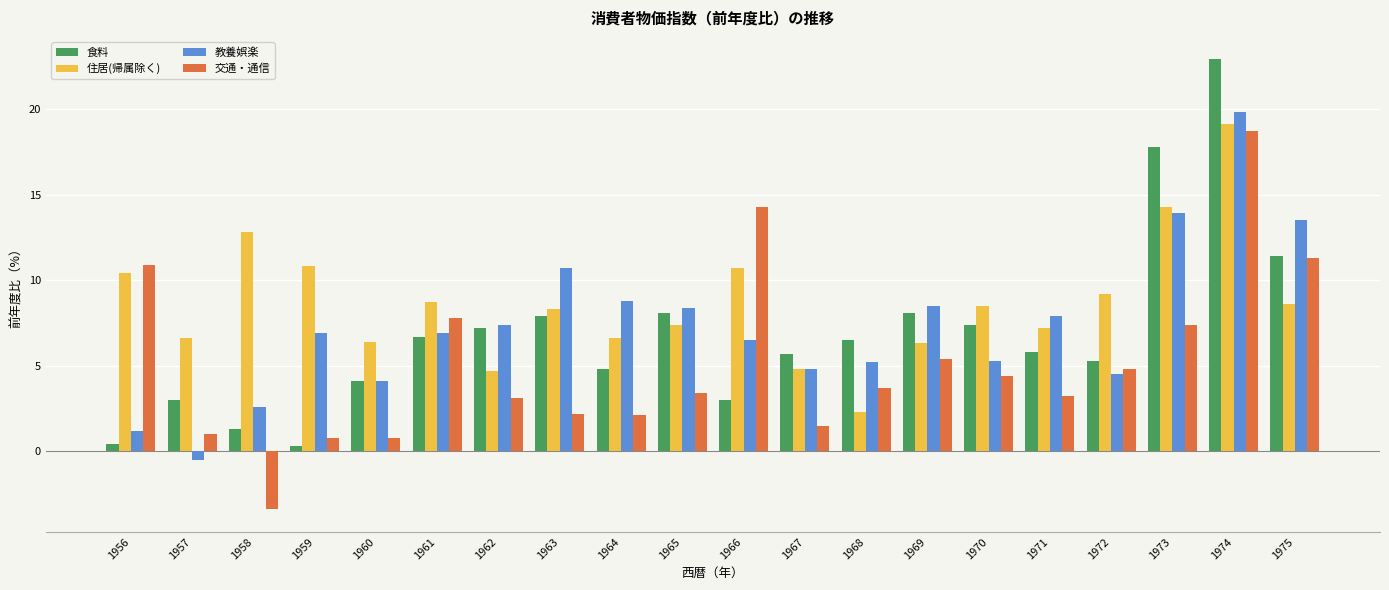

What is the value of the 食料 bar at the 20th from the left?

11.4